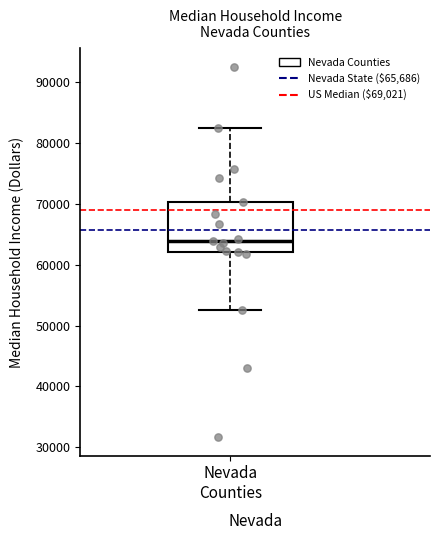

Where does the lower whisker of the box for Nevada Counties end on the y-axis? The values are not printed on the chart, so give them approximately, as read against the axis.

53000